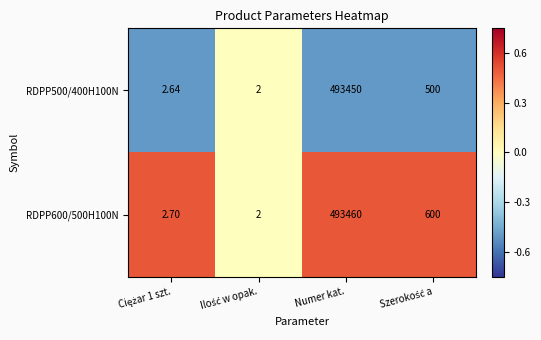

Where does the RDPP500/400H100N series first go above 500?

Numer kat.